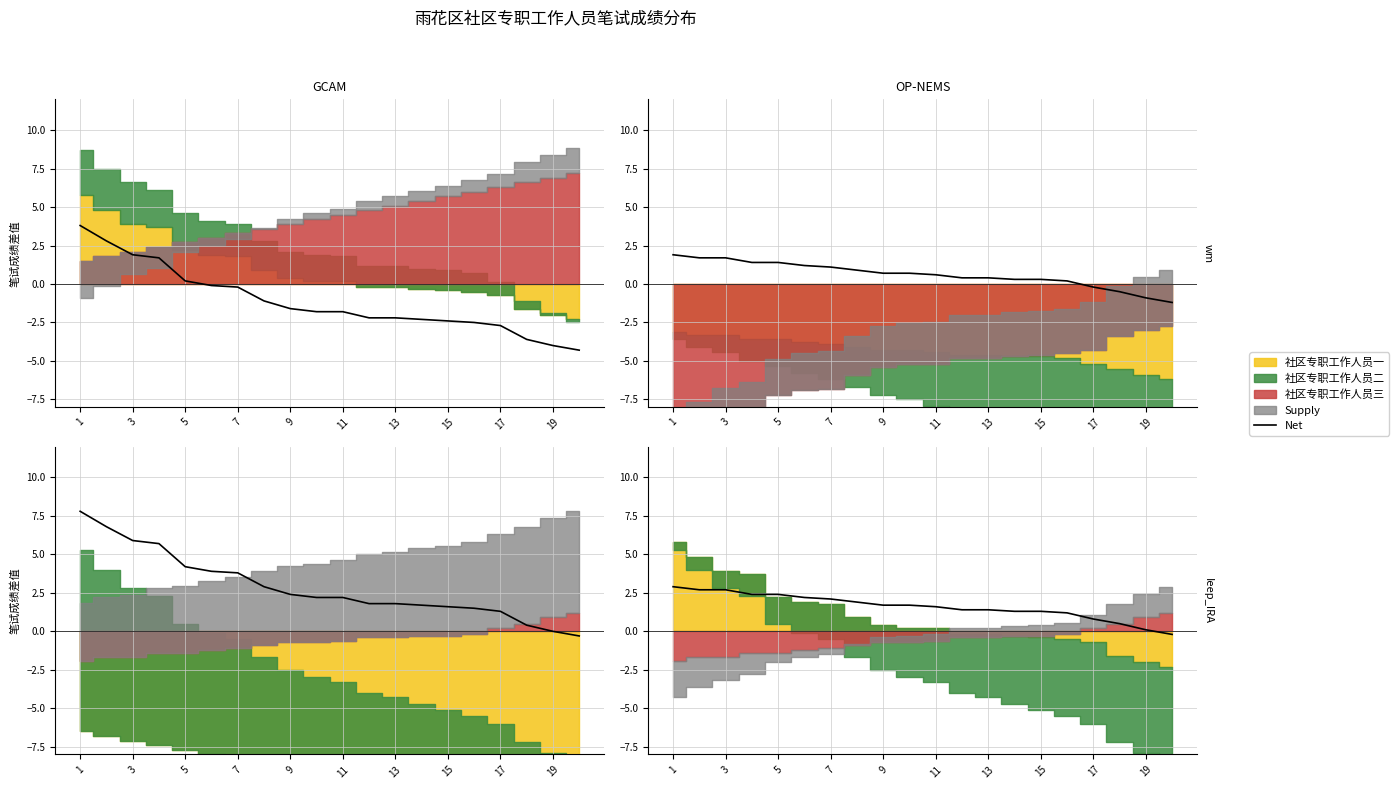

The value at 19 is 1.7. True or false?

True